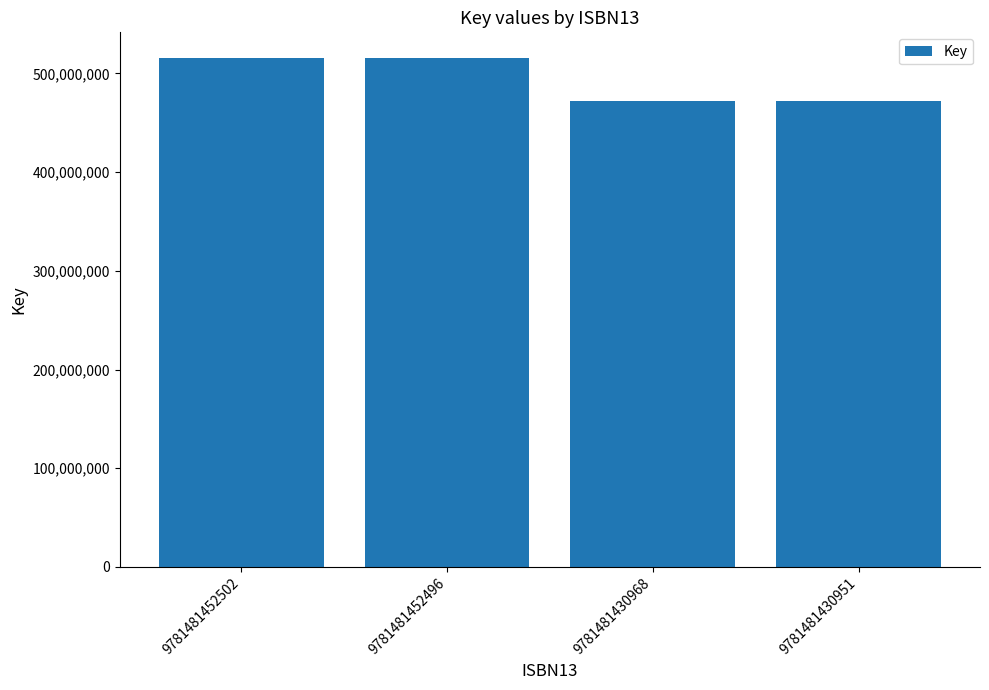

What is the difference between the maximum and minimum values?

44280520